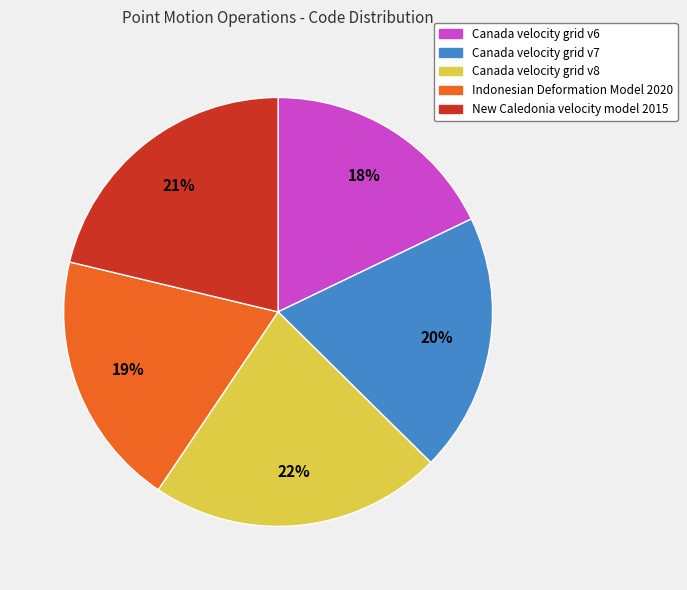

How many slices are in this pie chart?

5